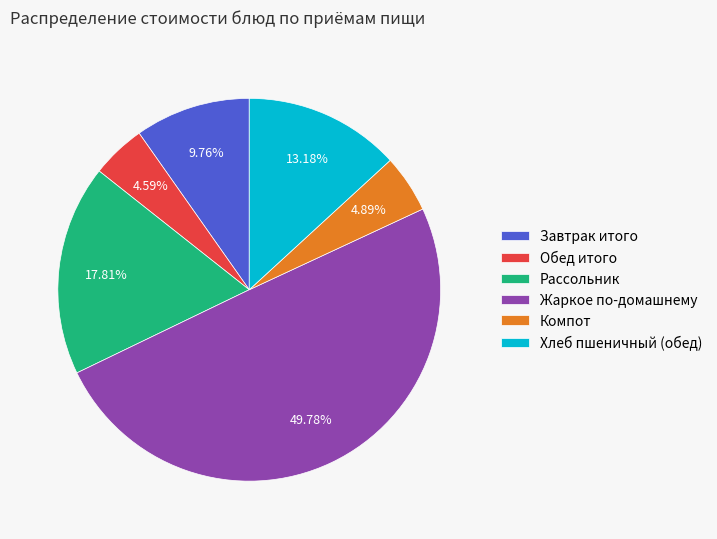

Does Обед итого represent more than half of the total?

No